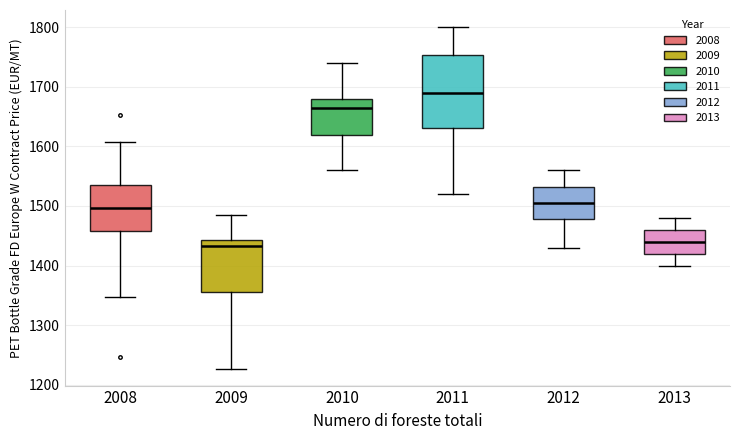

Where does the lower whisker of the box at x = 2012 end on the y-axis? The values are not printed on the chart, so give them approximately, as read against the axis.

1430